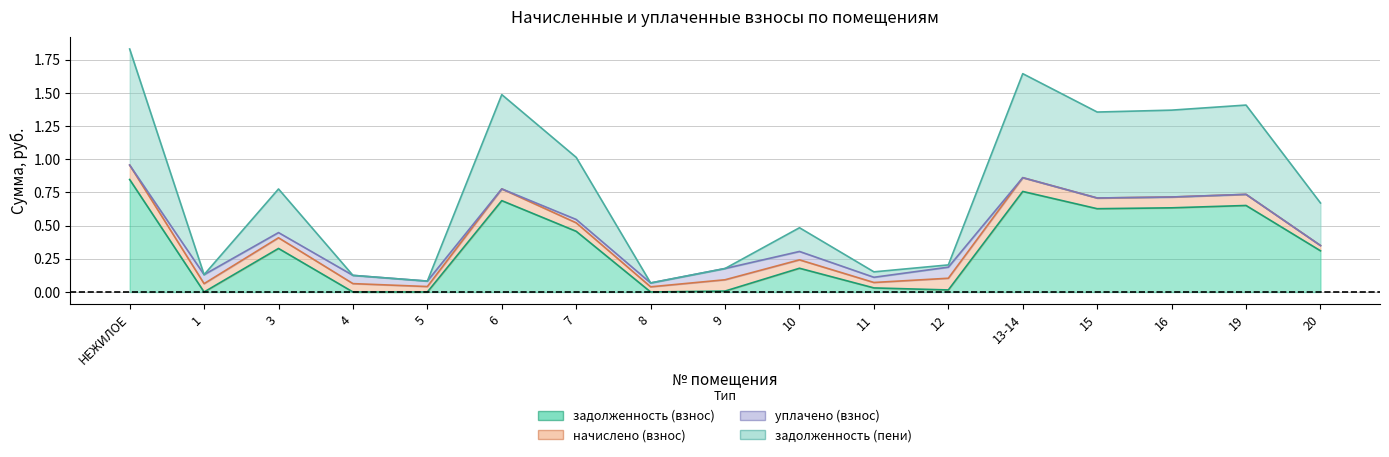

What is the difference between the maximum and minimum values in the задолженность (взнос) series?

0.8